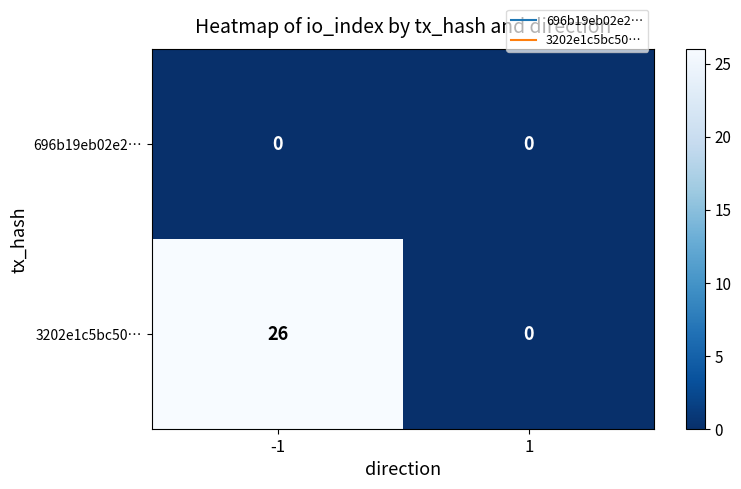

What is the difference between the maximum and minimum values in the 3202e1c5bc50… series?

26